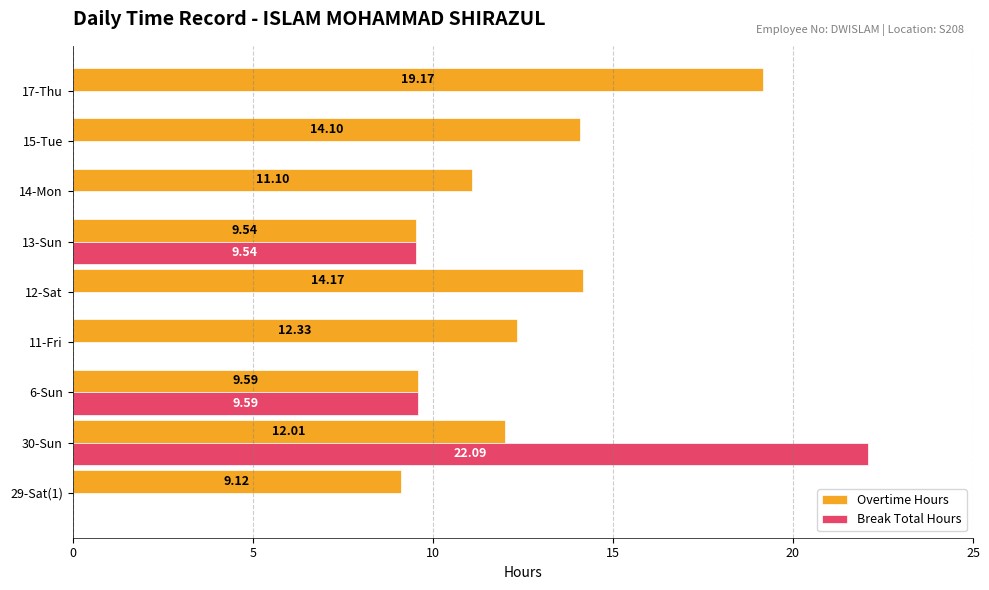

At which label does Overtime Hours reach its peak?

17-Thu